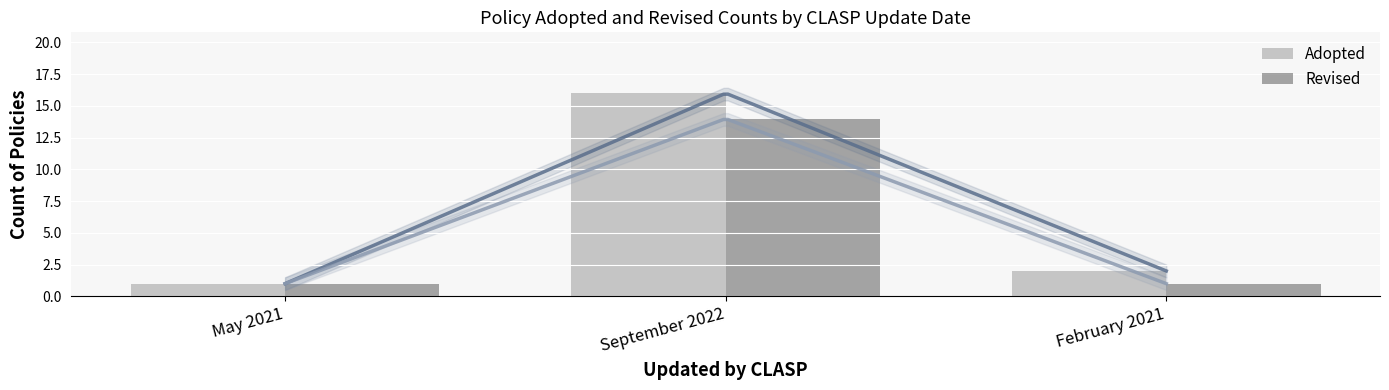

What is the greatest value displayed?

16